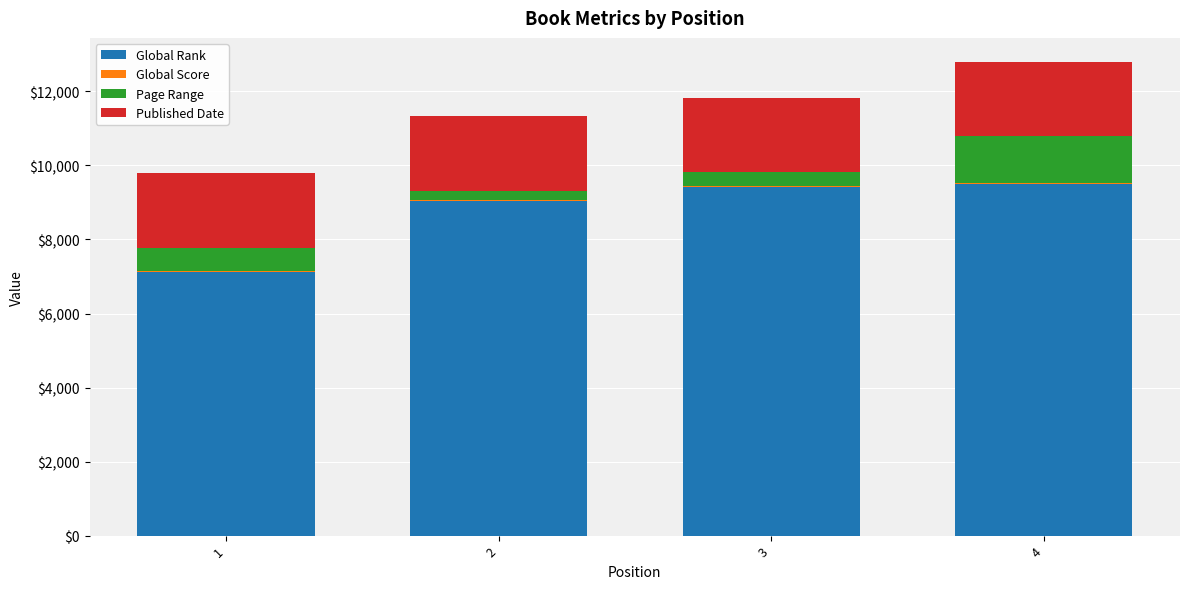

The value of Page Range at 3 is 384. True or false?

True